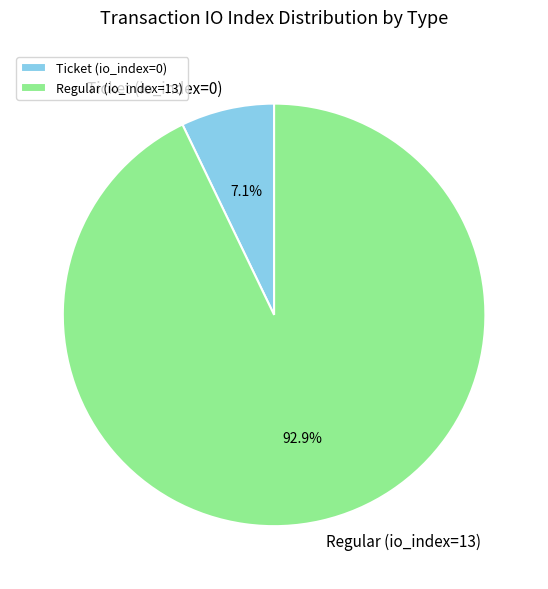

To the nearest percent, what is the difference between the Regular and Ticket slice percentages?

86%